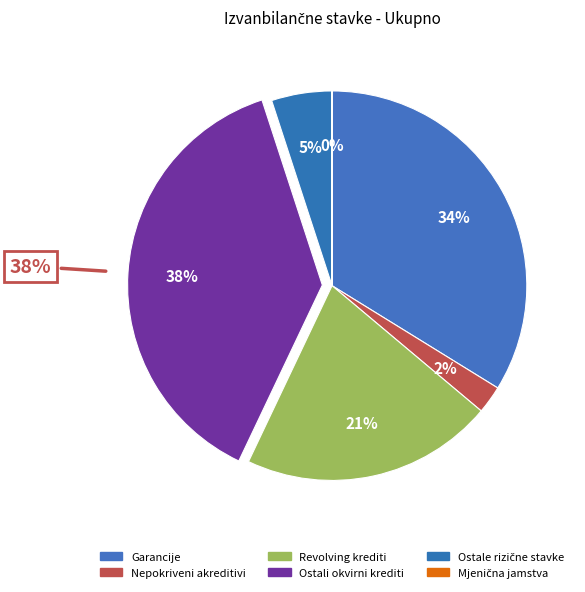

To the nearest percent, what is the combined percentage of Revolving krediti and Mjenična jamstva?

21%